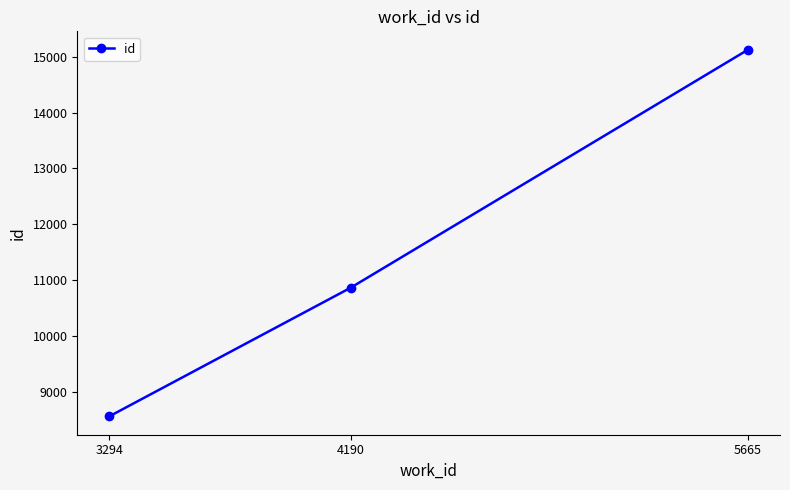

What is the sum of all values?

34550